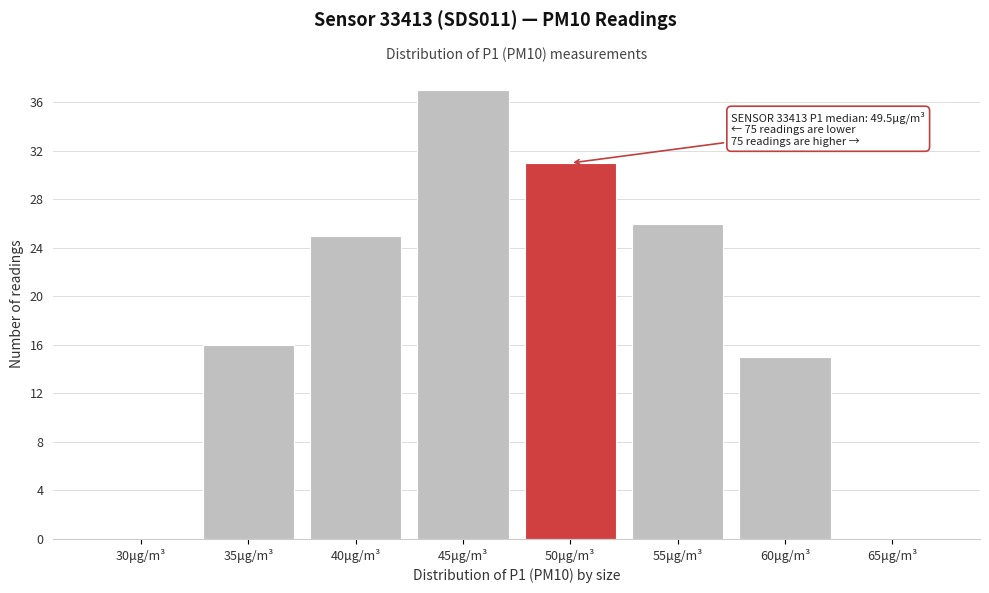

Reading left to right, what are all the values shown in this chart?

30μg/m³=0	35μg/m³=16	40μg/m³=25	45μg/m³=37	50μg/m³=31	55μg/m³=26	60μg/m³=15	65μg/m³=0